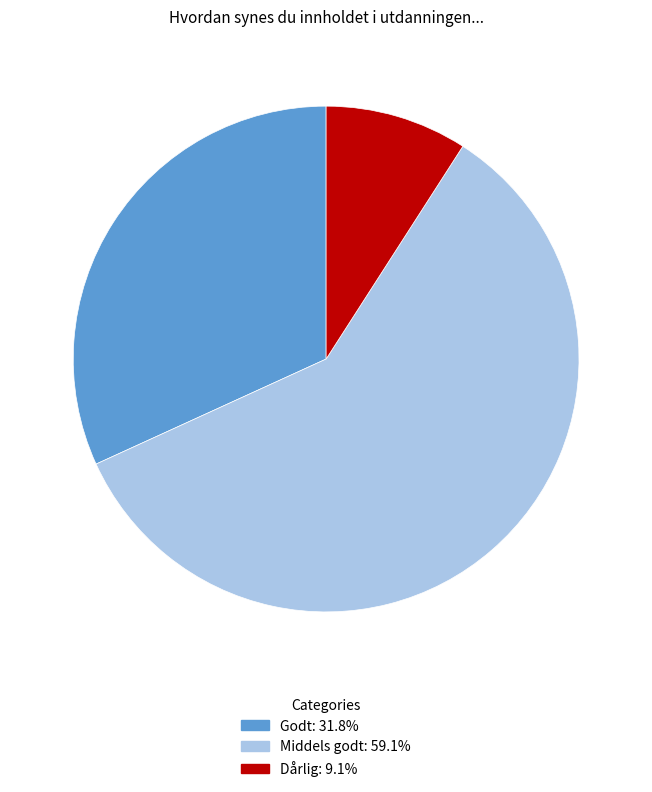

Rank the categories by value from highest to lowest.

Middels godt, Godt, Dårlig